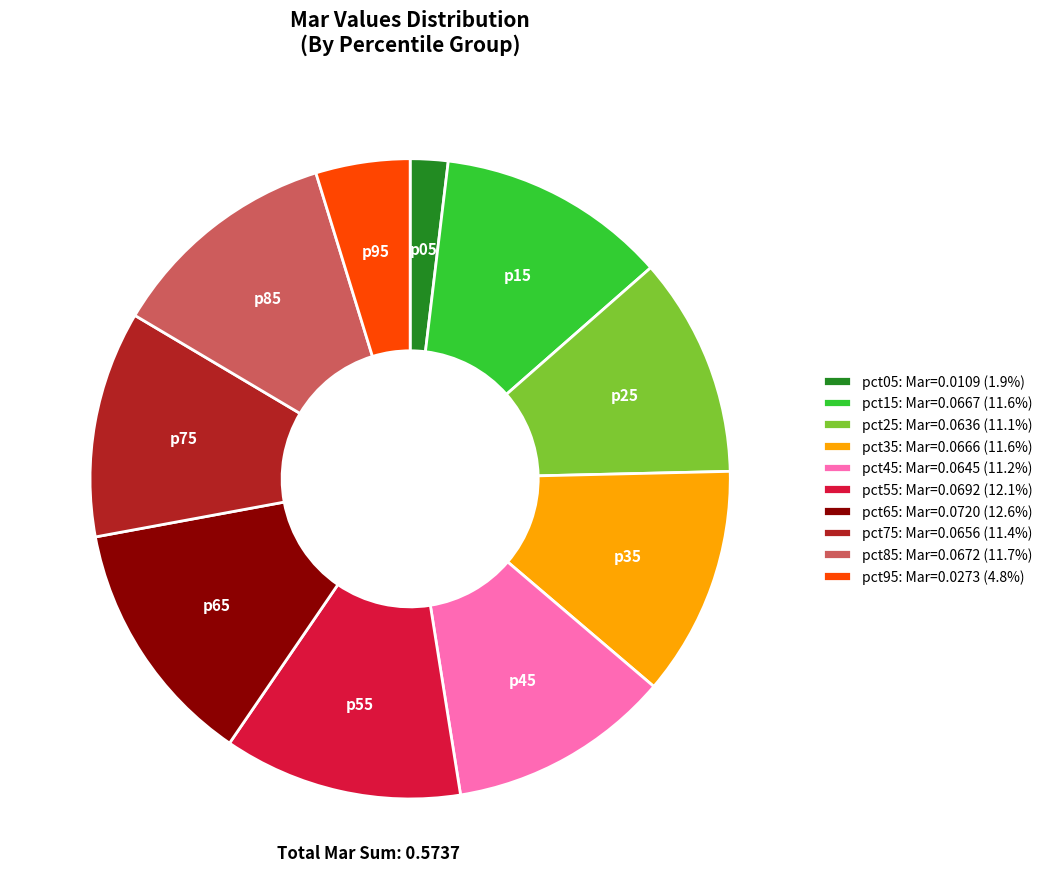

Which has a higher value, pct65 or pct75?

pct65